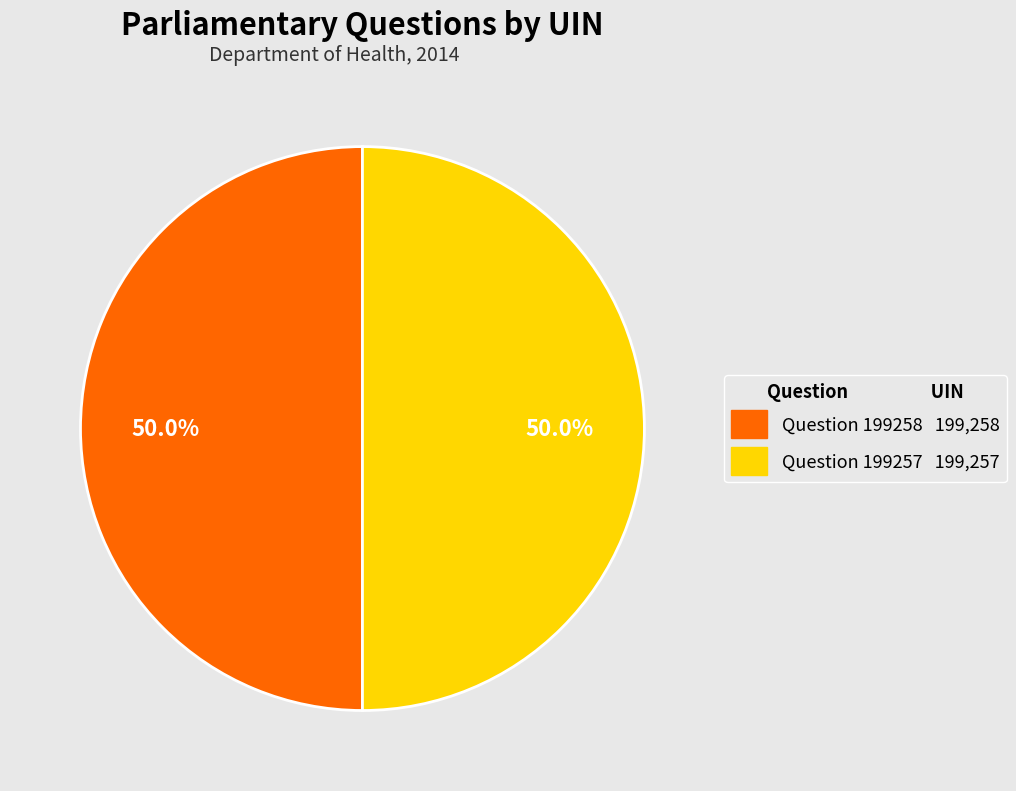

What percentage is the Question 199257 slice, to the nearest percent?

50%